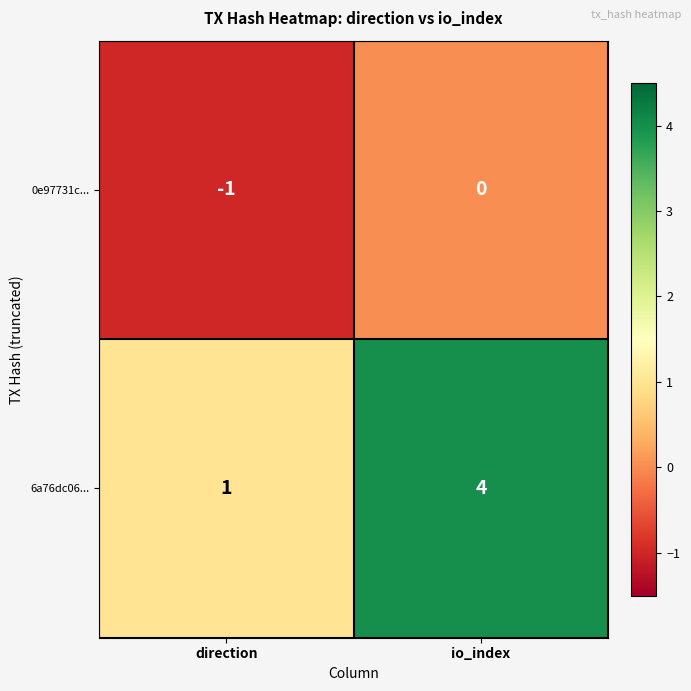

The value of 6a76dc06... at direction is 1. True or false?

True